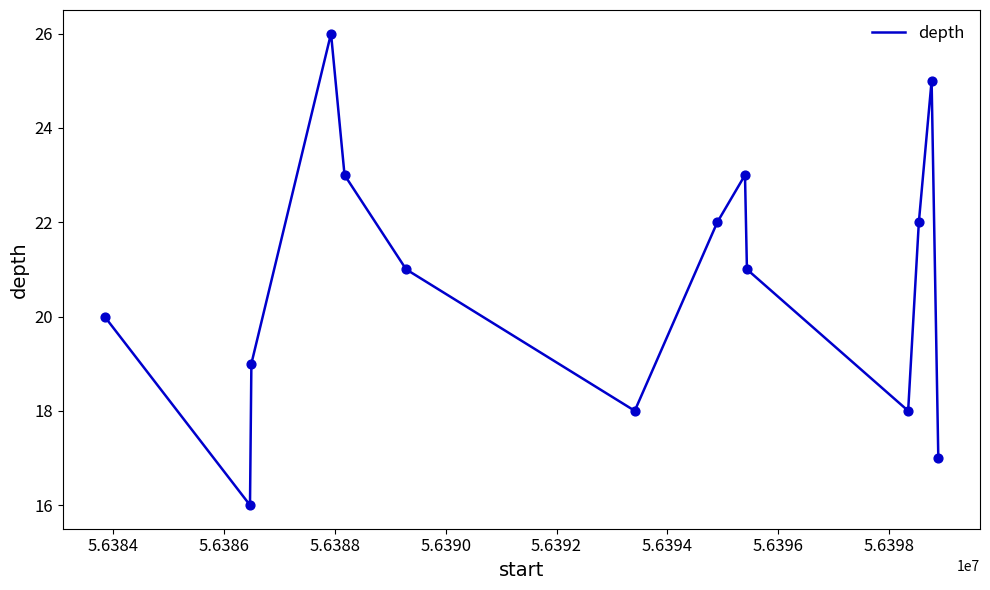

What is the minimum value shown in the chart?

16